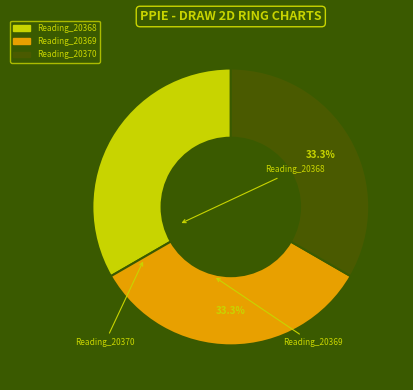

To the nearest percent, what is the combined percentage of Reading_20368 and Reading_20370?

67%